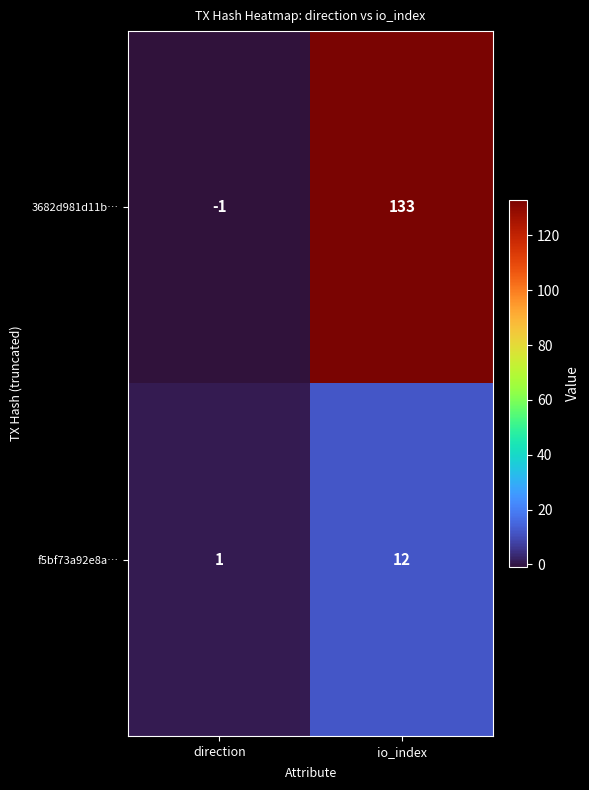

Count the number of categories in the chart.

2